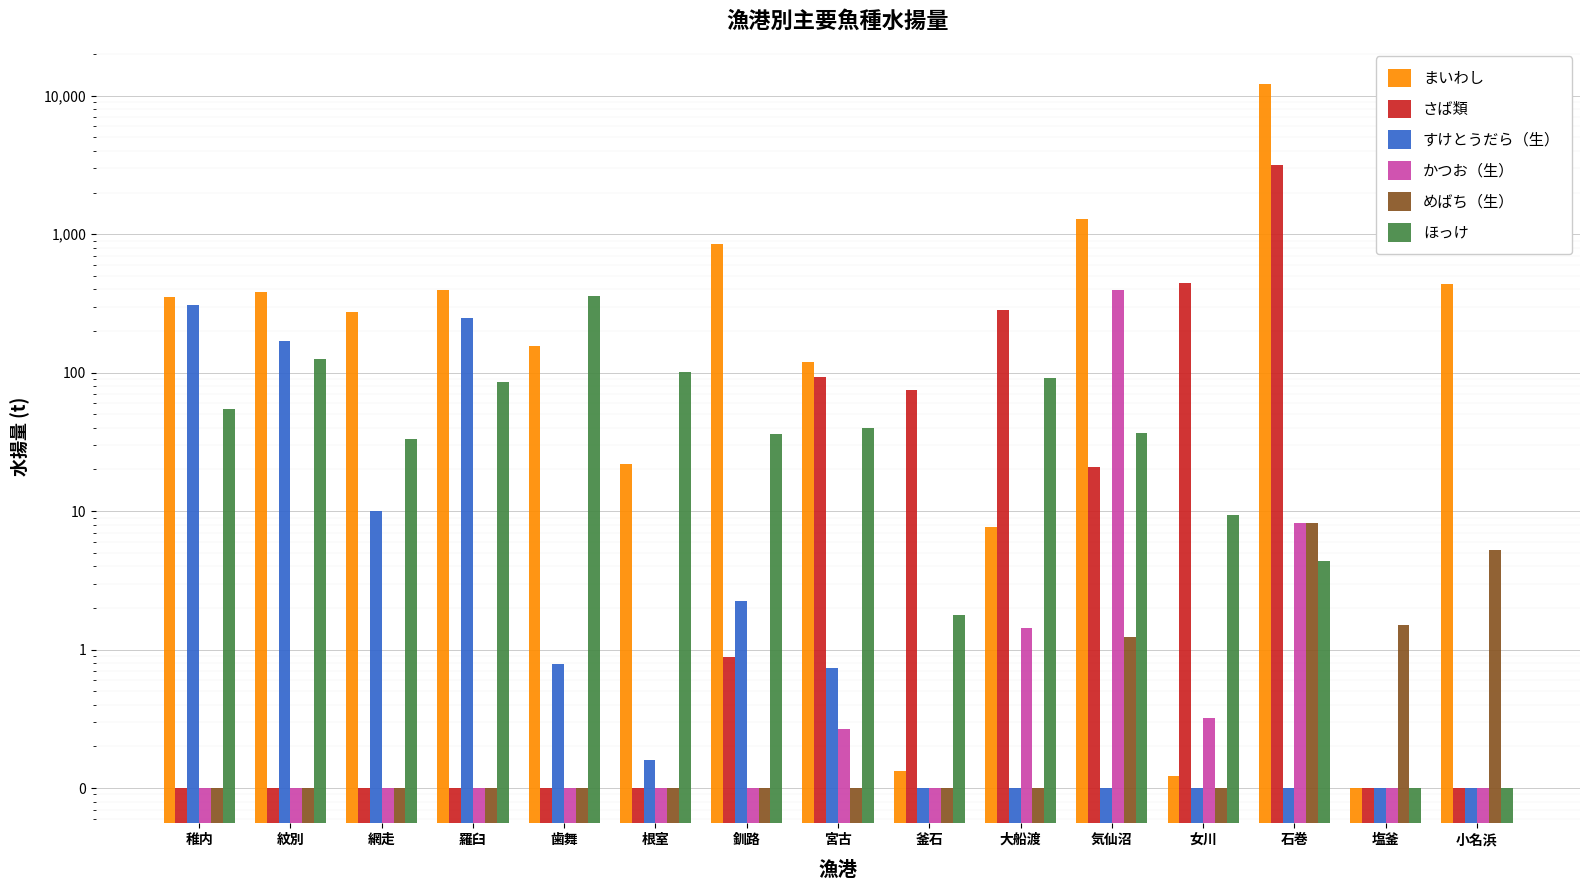

Are the bars grouped side by side (vs. stacked)?

Yes